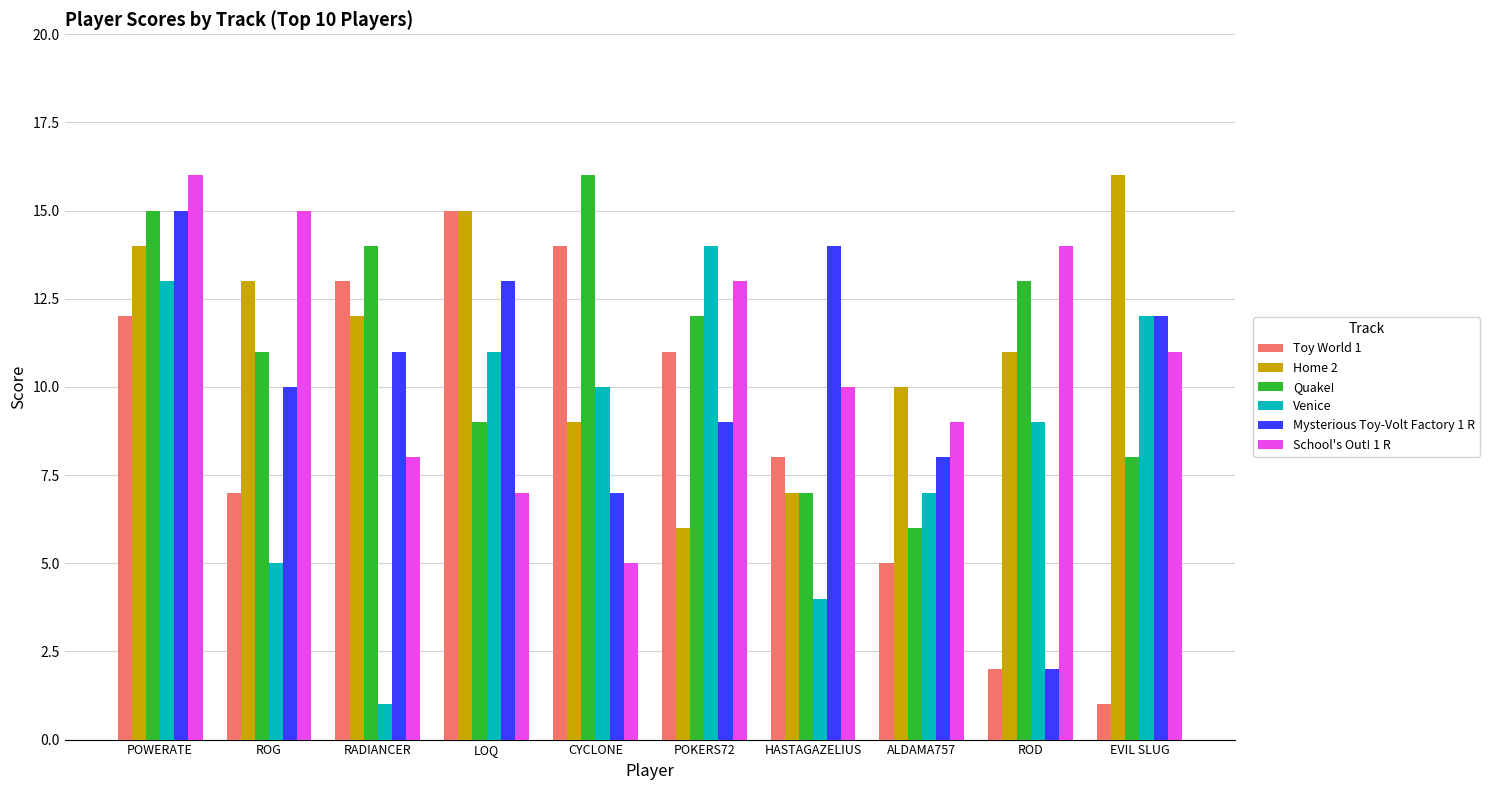

True or false: Mysterious Toy-Volt Factory 1 R has a value of 2 at RADIANCER.

False